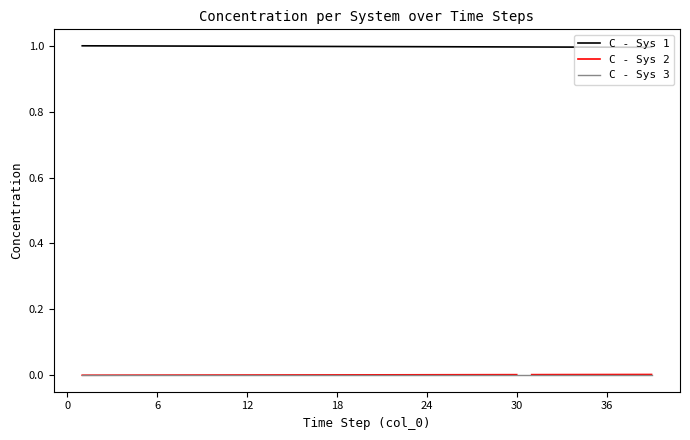

Where is C - Sys 1 nearest to the value 0?

38